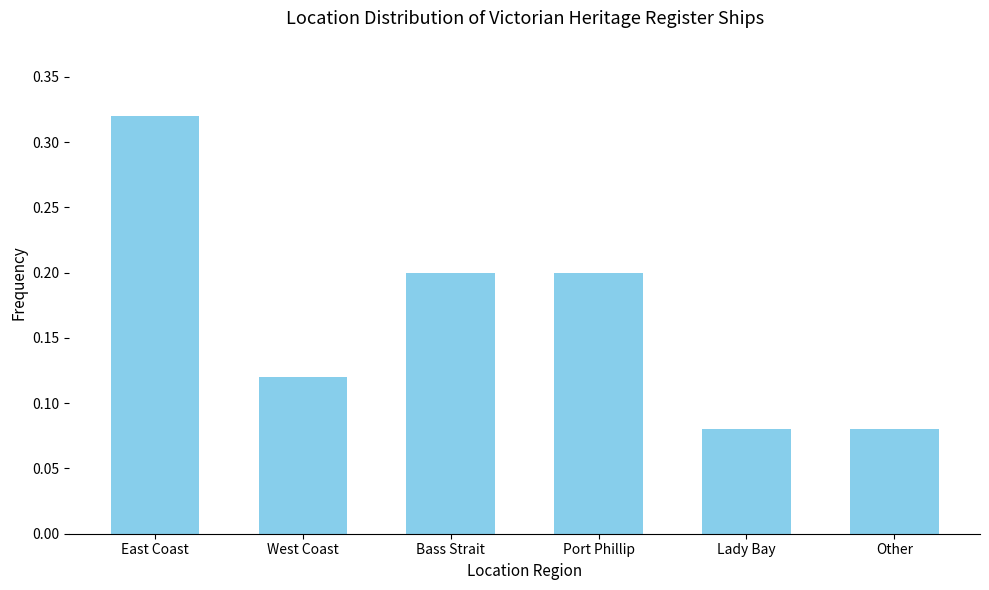

What is the label of the 5th bar from the left?

Lady Bay